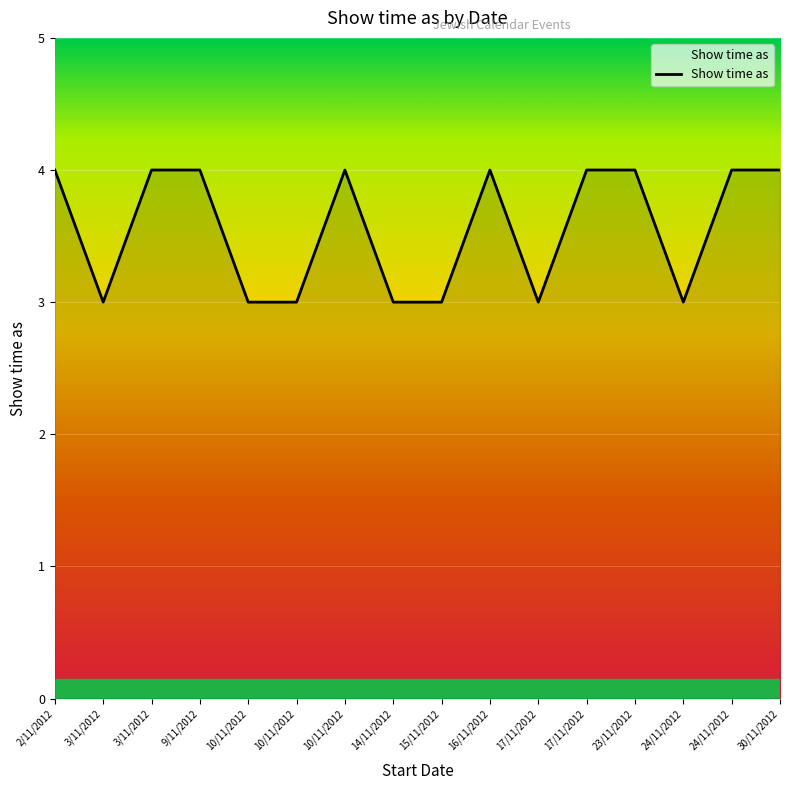

Between 3/11/2012 and 3/11/2012, which is larger?

3/11/2012